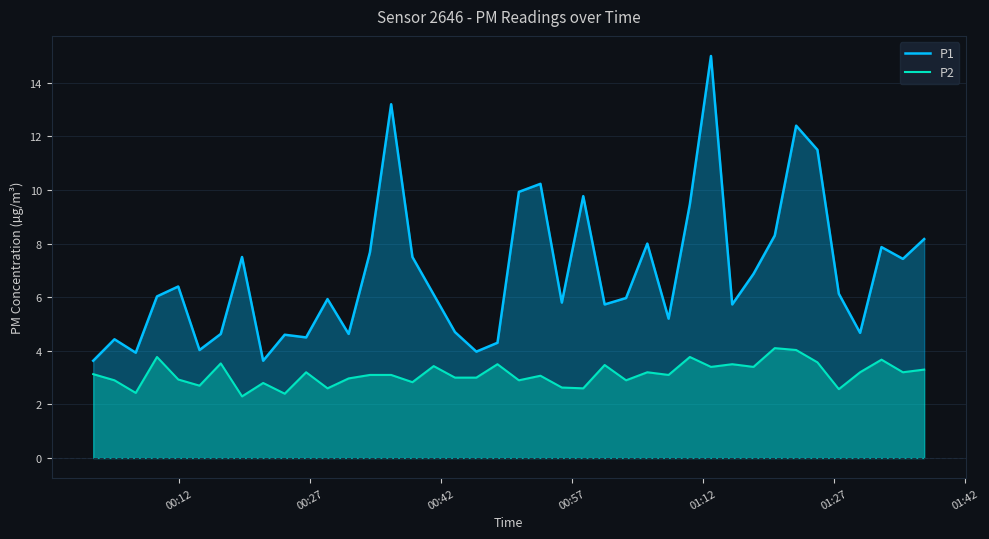

Which series has the widest spread of values?

P1